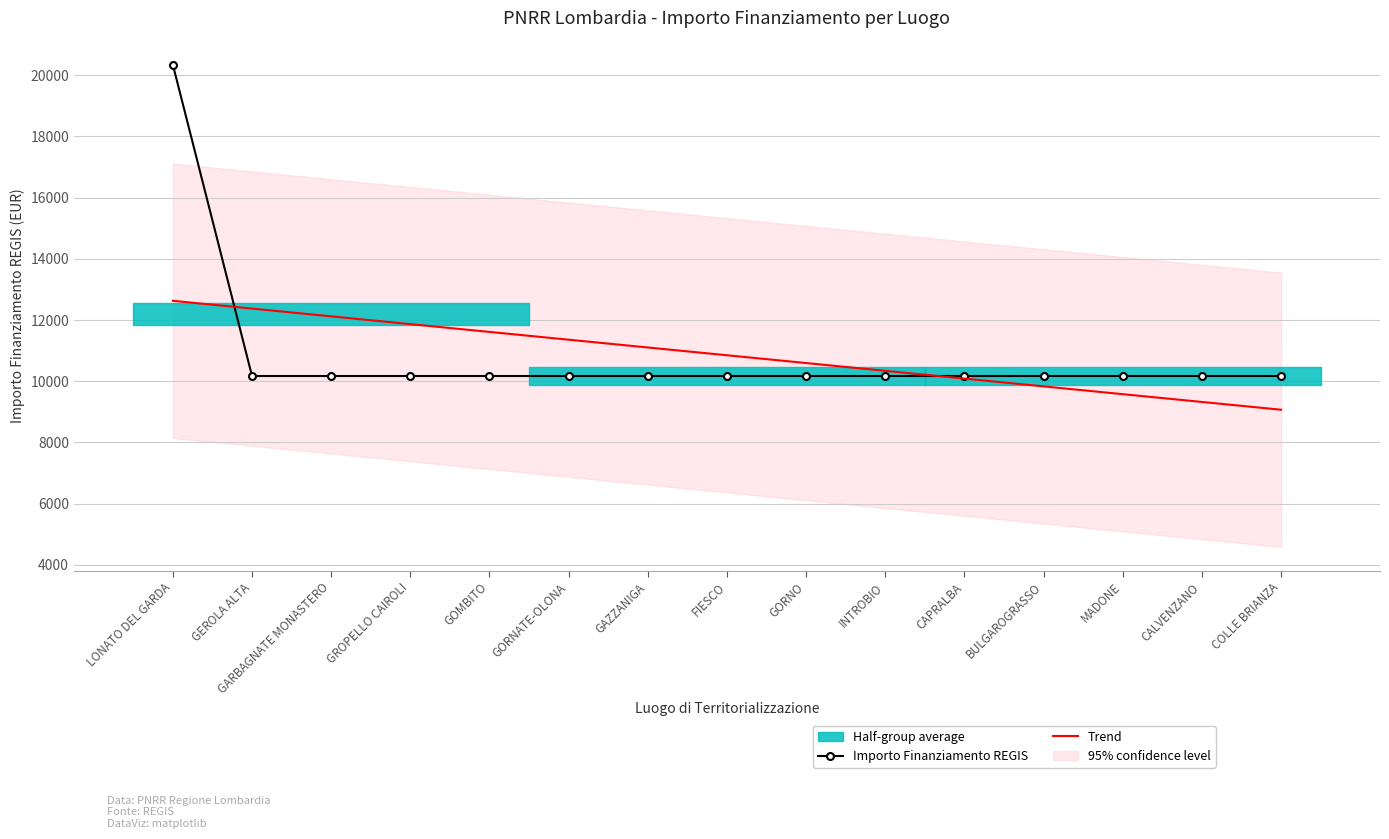

What is the label of the 13th point from the right?

GARBAGNATE MONASTERO